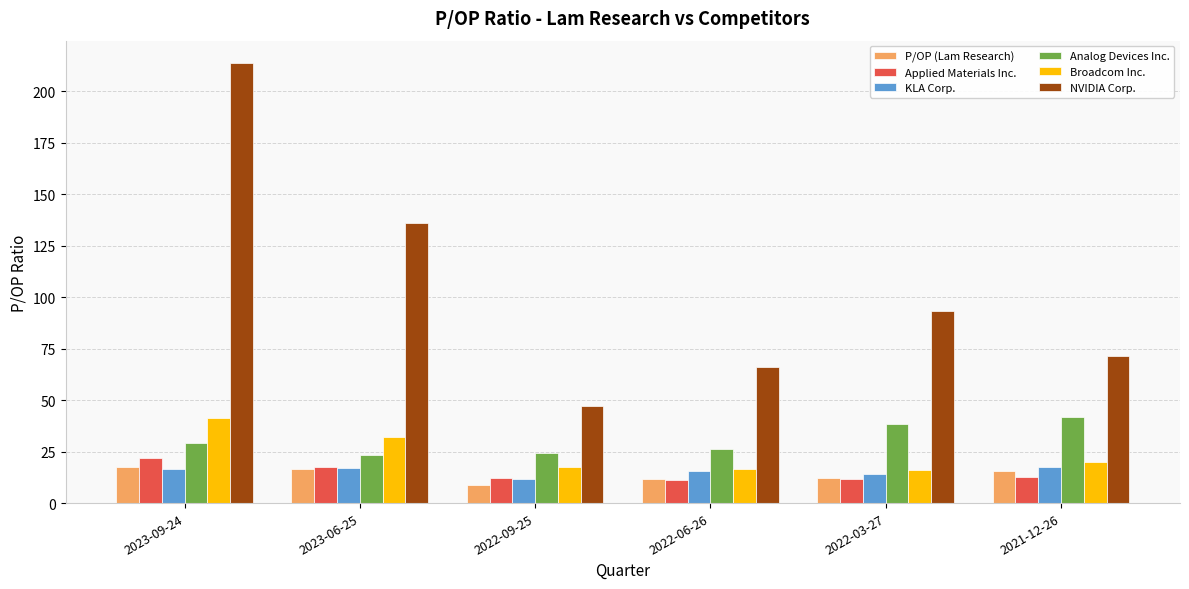

What is the difference between the second highest and second lowest values in the P/OP (Lam Research) series?

5.0